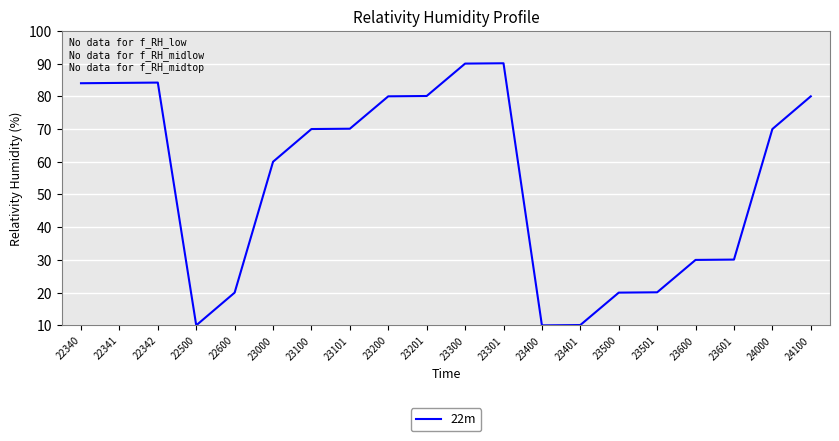

What is the minimum value shown in the chart?

10.0